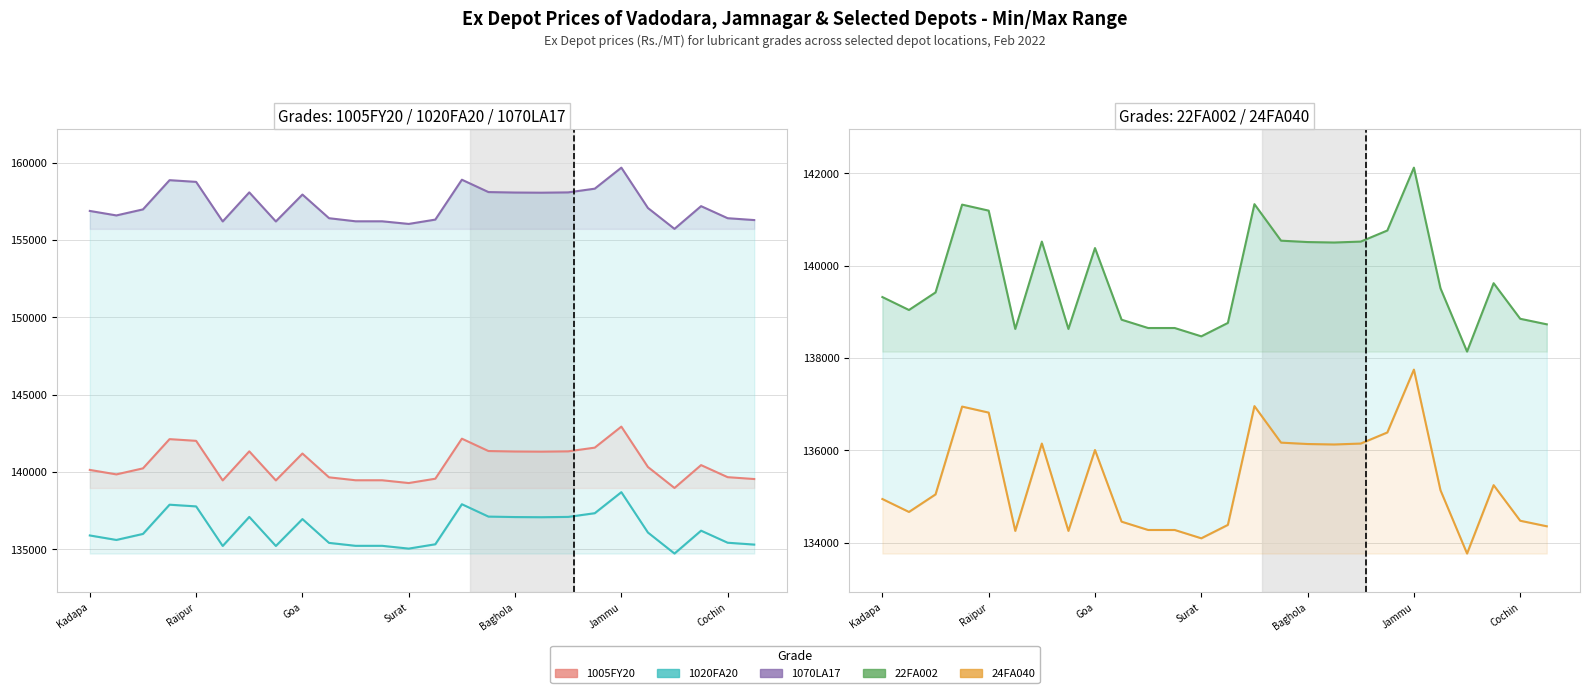

What is the spread (max minus min) of values at 11?

21930